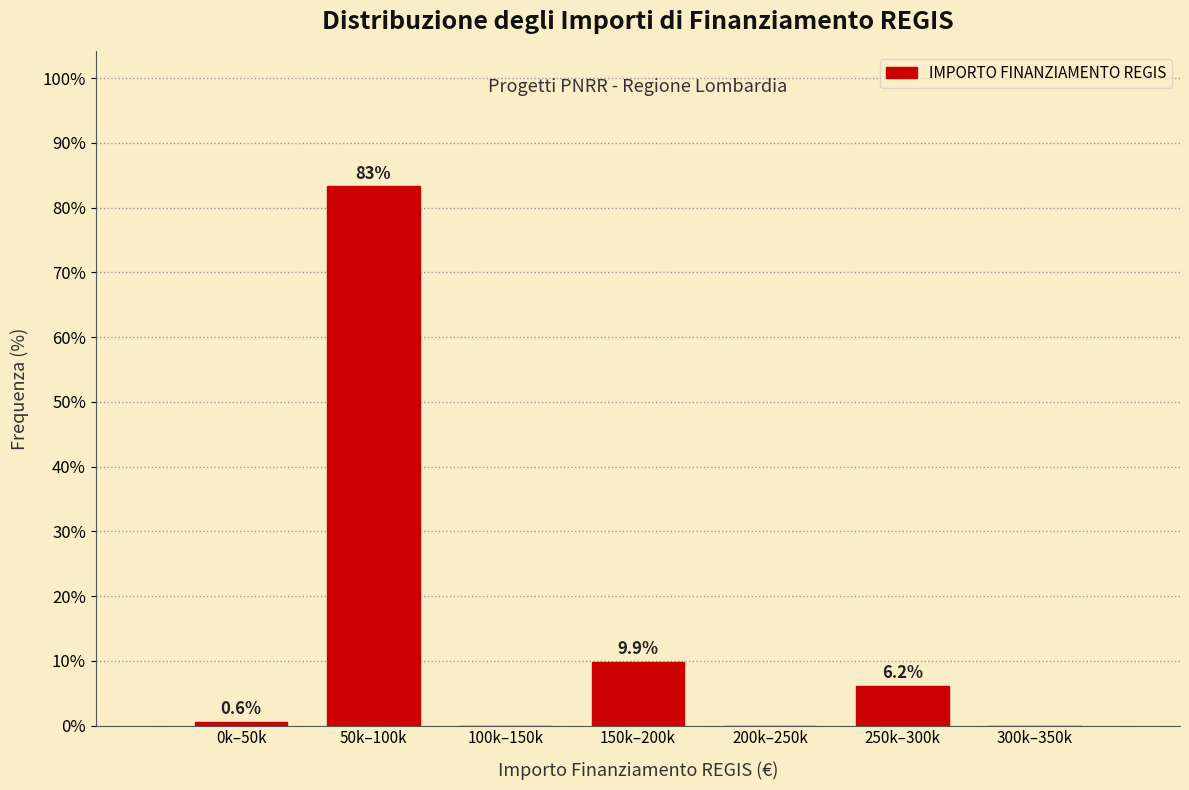

Reading left to right, transcribe all the data shown in this chart.

0k–50k=0.6	50k–100k=83.3	100k–150k=0.0	150k–200k=9.9	200k–250k=0.0	250k–300k=6.2	300k–350k=0.0